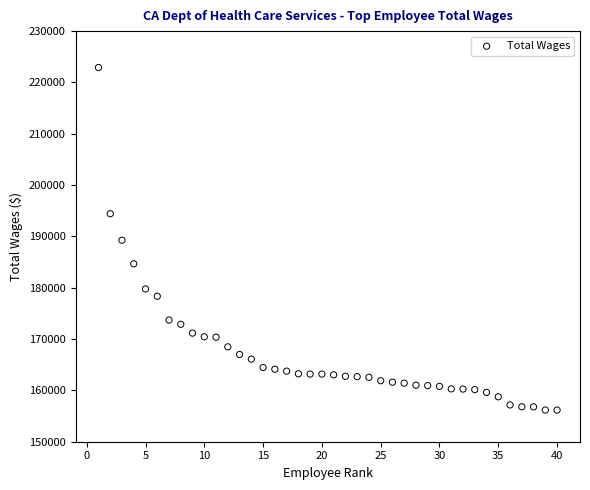

What is the range of X values (max minus min)?

39.0